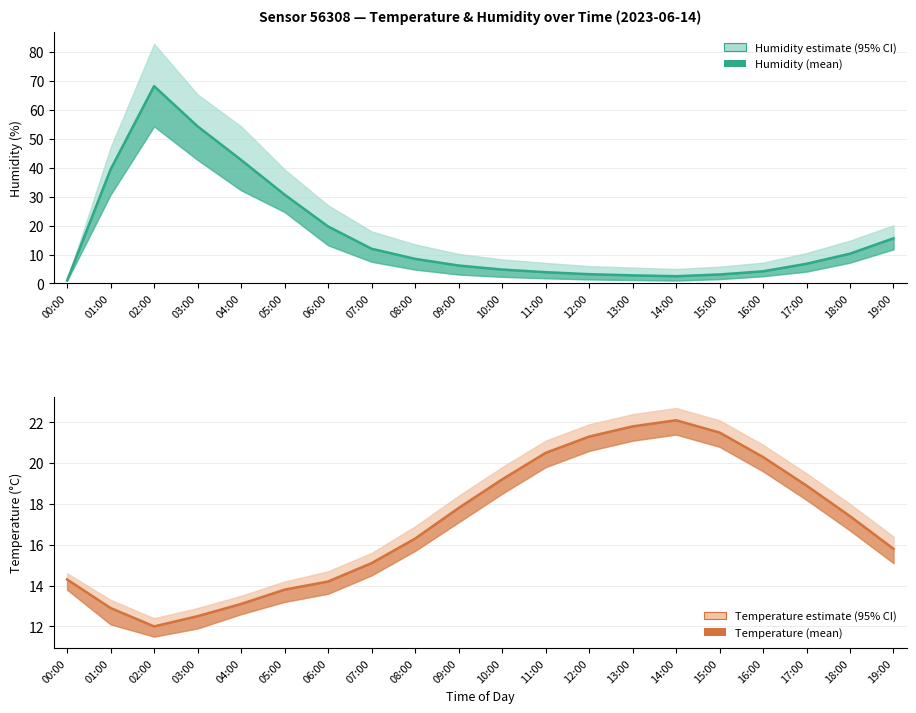

What is the approximate value of temperature_upper at 01:00?

13.3